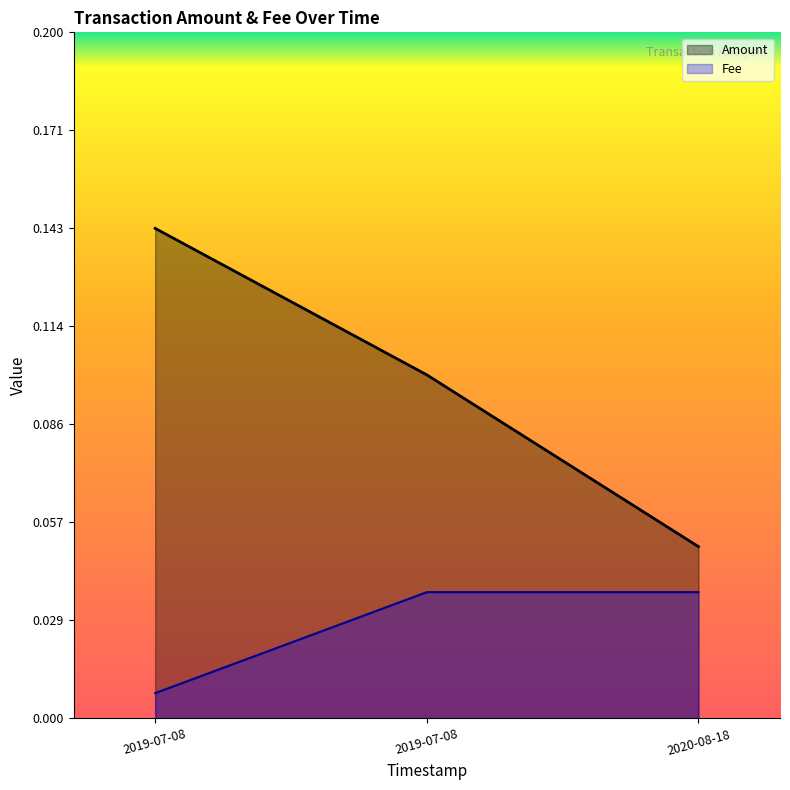

What are all the series names shown in the legend?

Amount, Fee